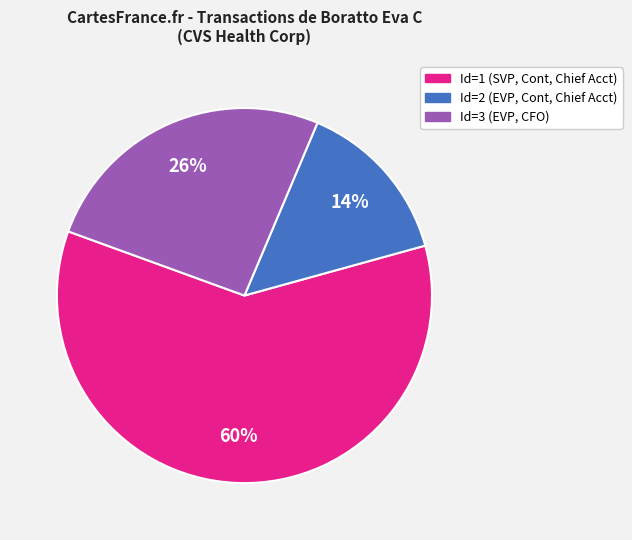

Is there a majority slice in this chart?

Yes